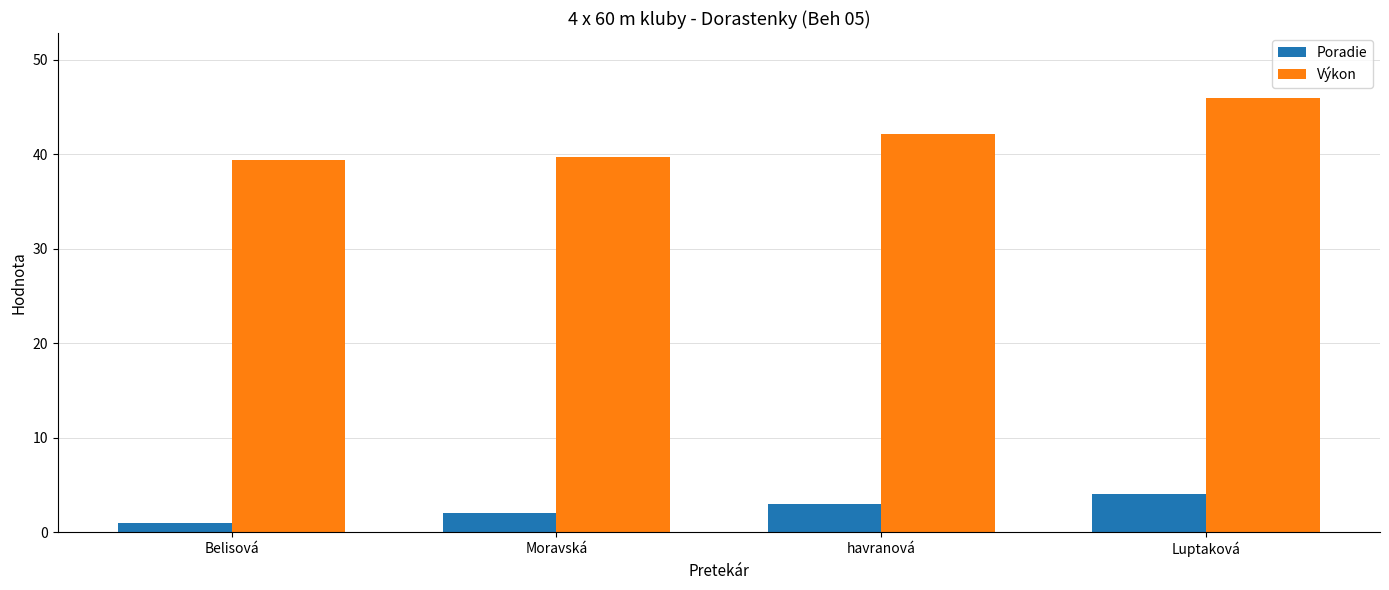

Count the Poradie values in the range 2 to 4.

3